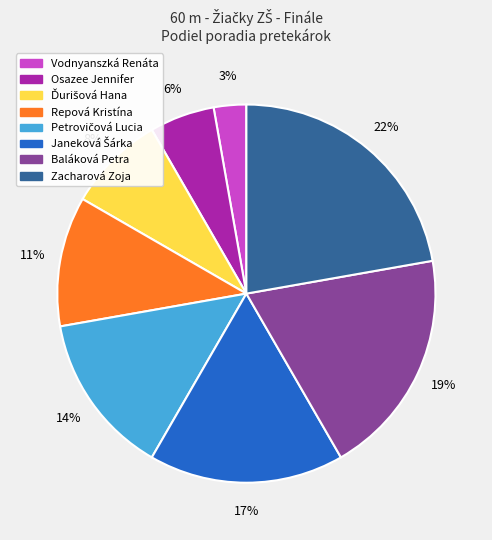

Which slice is the smallest?

Vodnyanszká Renáta